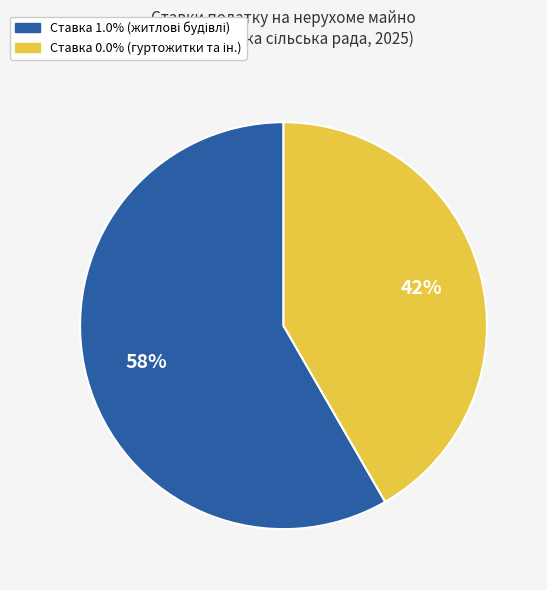

To the nearest percent, what is the average slice percentage?

50%